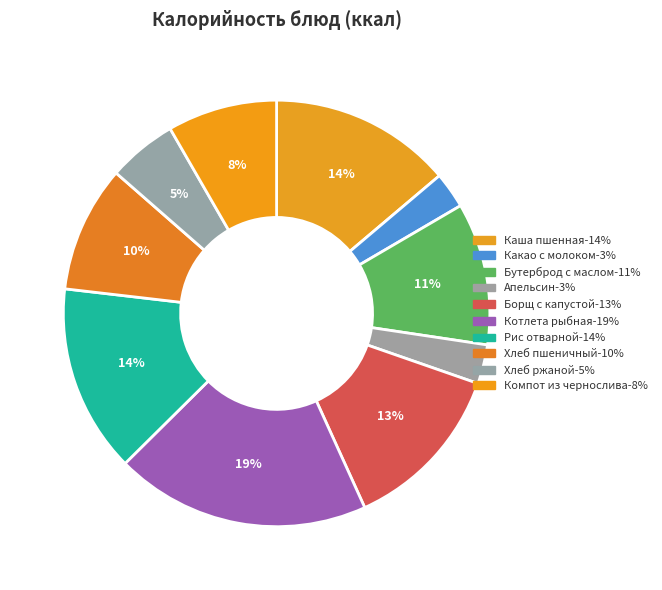

To the nearest percent, what percentage of the pie is Компот из чернослива?

8%